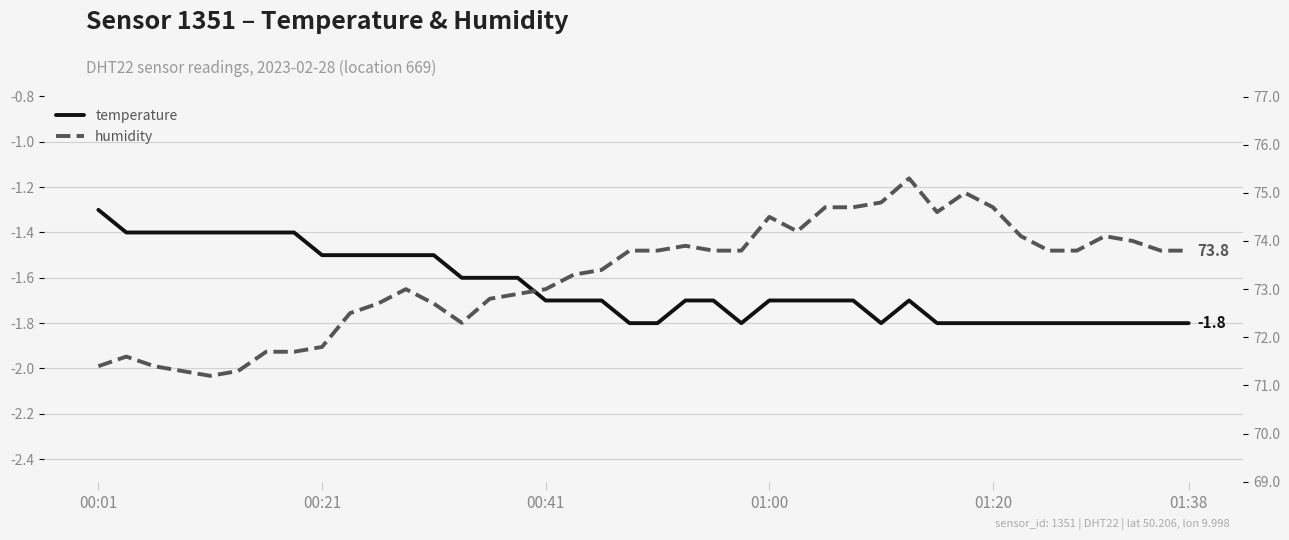

What are all the series names shown in the legend?

temperature, humidity